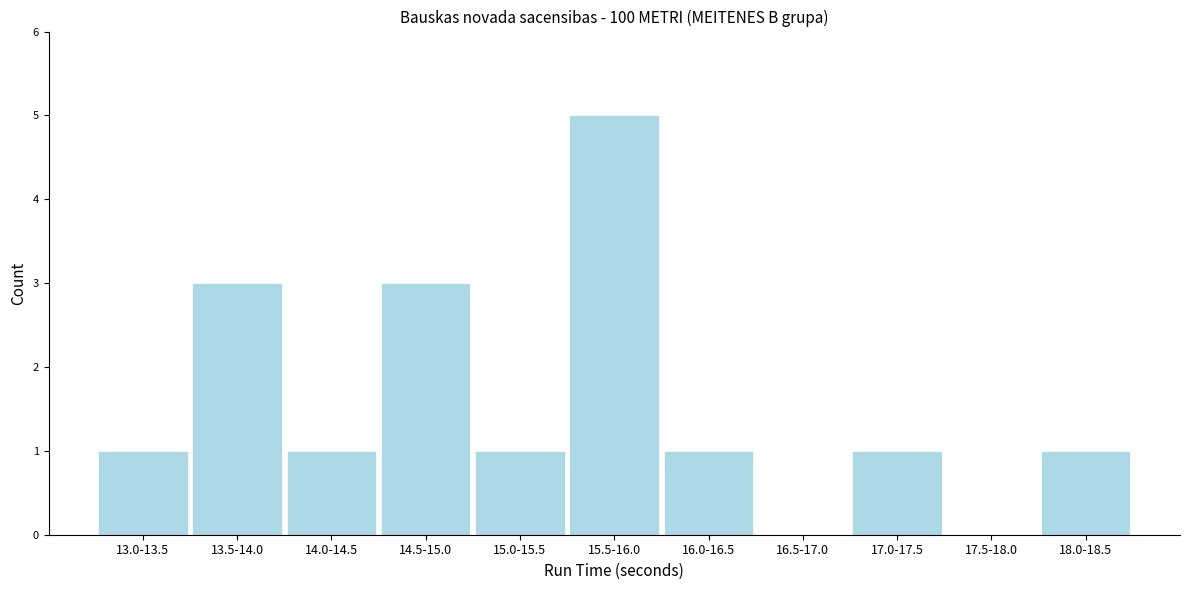

Reading left to right, list all the values displayed in this chart.

13.0-13.5=1	13.5-14.0=3	14.0-14.5=1	14.5-15.0=3	15.0-15.5=1	15.5-16.0=5	16.0-16.5=1	16.5-17.0=0	17.0-17.5=1	17.5-18.0=0	18.0-18.5=1